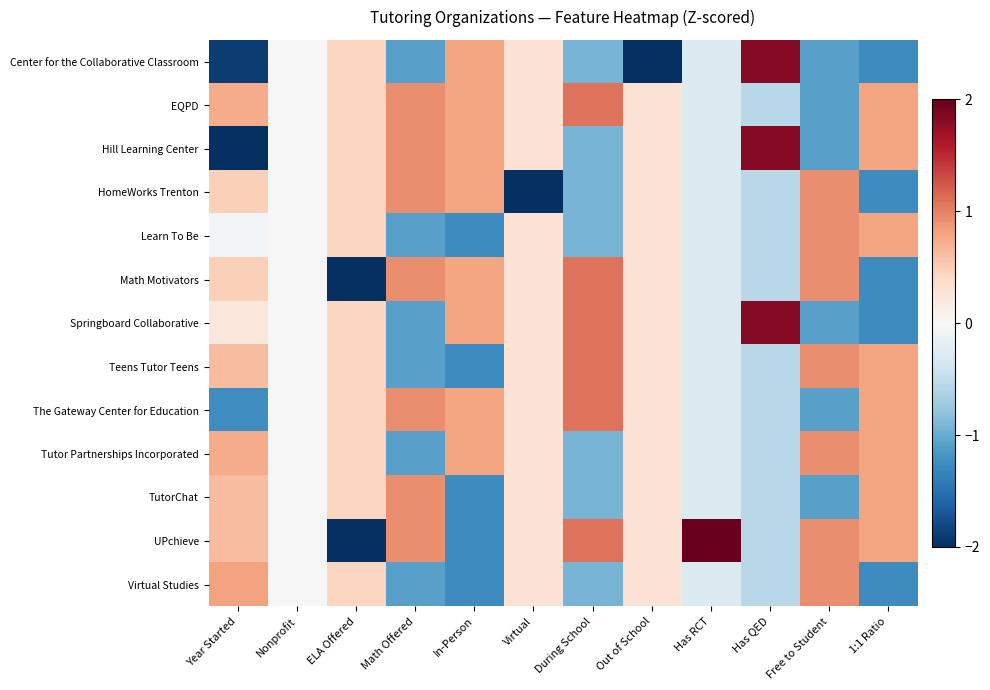

Reading right to left, extract all data points from this chart.

Center for the Collaborative Classroom: 1:1 Ratio=-1.3	Free to Student=-1.1	Has QED=1.8	Has RCT=-0.3	Out of School=-2.0	During School=-0.9	Virtual=0.3	In-Person=0.8	Math Offered=-1.1	ELA Offered=0.4	Nonprofit=0.0	Year Started=-1.9
EQPD: 1:1 Ratio=0.8	Free to Student=-1.1	Has QED=-0.5	Has RCT=-0.3	Out of School=0.3	During School=1.1	Virtual=0.3	In-Person=0.8	Math Offered=0.9	ELA Offered=0.4	Nonprofit=0.0	Year Started=0.7
Hill Learning Center: 1:1 Ratio=0.8	Free to Student=-1.1	Has QED=1.8	Has RCT=-0.3	Out of School=0.3	During School=-0.9	Virtual=0.3	In-Person=0.8	Math Offered=0.9	ELA Offered=0.4	Nonprofit=0.0	Year Started=-2.0
HomeWorks Trenton: 1:1 Ratio=-1.3	Free to Student=0.9	Has QED=-0.5	Has RCT=-0.3	Out of School=0.3	During School=-0.9	Virtual=-2.0	In-Person=0.8	Math Offered=0.9	ELA Offered=0.4	Nonprofit=0.0	Year Started=0.5
Learn To Be: 1:1 Ratio=0.8	Free to Student=0.9	Has QED=-0.5	Has RCT=-0.3	Out of School=0.3	During School=-0.9	Virtual=0.3	In-Person=-1.3	Math Offered=-1.1	ELA Offered=0.4	Nonprofit=0.0	Year Started=-0.1
Math Motivators: 1:1 Ratio=-1.3	Free to Student=0.9	Has QED=-0.5	Has RCT=-0.3	Out of School=0.3	During School=1.1	Virtual=0.3	In-Person=0.8	Math Offered=0.9	ELA Offered=-2.0	Nonprofit=0.0	Year Started=0.5
Springboard Collaborative: 1:1 Ratio=-1.3	Free to Student=-1.1	Has QED=1.8	Has RCT=-0.3	Out of School=0.3	During School=1.1	Virtual=0.3	In-Person=0.8	Math Offered=-1.1	ELA Offered=0.4	Nonprofit=0.0	Year Started=0.2
Teens Tutor Teens: 1:1 Ratio=0.8	Free to Student=0.9	Has QED=-0.5	Has RCT=-0.3	Out of School=0.3	During School=1.1	Virtual=0.3	In-Person=-1.3	Math Offered=-1.1	ELA Offered=0.4	Nonprofit=0.0	Year Started=0.6
The Gateway Center for Education: 1:1 Ratio=0.8	Free to Student=-1.1	Has QED=-0.5	Has RCT=-0.3	Out of School=0.3	During School=1.1	Virtual=0.3	In-Person=0.8	Math Offered=0.9	ELA Offered=0.4	Nonprofit=0.0	Year Started=-1.2
Tutor Partnerships Incorporated: 1:1 Ratio=0.8	Free to Student=0.9	Has QED=-0.5	Has RCT=-0.3	Out of School=0.3	During School=-0.9	Virtual=0.3	In-Person=0.8	Math Offered=-1.1	ELA Offered=0.4	Nonprofit=0.0	Year Started=0.7
TutorChat: 1:1 Ratio=0.8	Free to Student=-1.1	Has QED=-0.5	Has RCT=-0.3	Out of School=0.3	During School=-0.9	Virtual=0.3	In-Person=-1.3	Math Offered=0.9	ELA Offered=0.4	Nonprofit=0.0	Year Started=0.6
UPchieve: 1:1 Ratio=0.8	Free to Student=0.9	Has QED=-0.5	Has RCT=2.0	Out of School=0.3	During School=1.1	Virtual=0.3	In-Person=-1.3	Math Offered=0.9	ELA Offered=-2.0	Nonprofit=0.0	Year Started=0.6
Virtual Studies: 1:1 Ratio=-1.3	Free to Student=0.9	Has QED=-0.5	Has RCT=-0.3	Out of School=0.3	During School=-0.9	Virtual=0.3	In-Person=-1.3	Math Offered=-1.1	ELA Offered=0.4	Nonprofit=0.0	Year Started=0.8